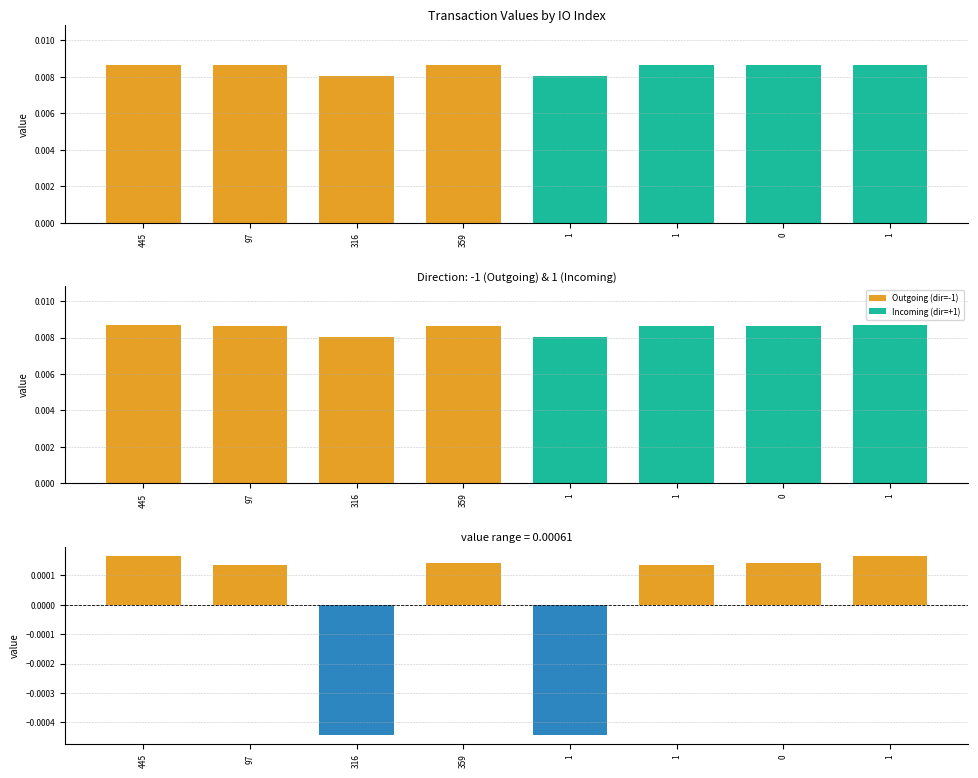

At 316, list the series in order from largest to smallest.

value, residual